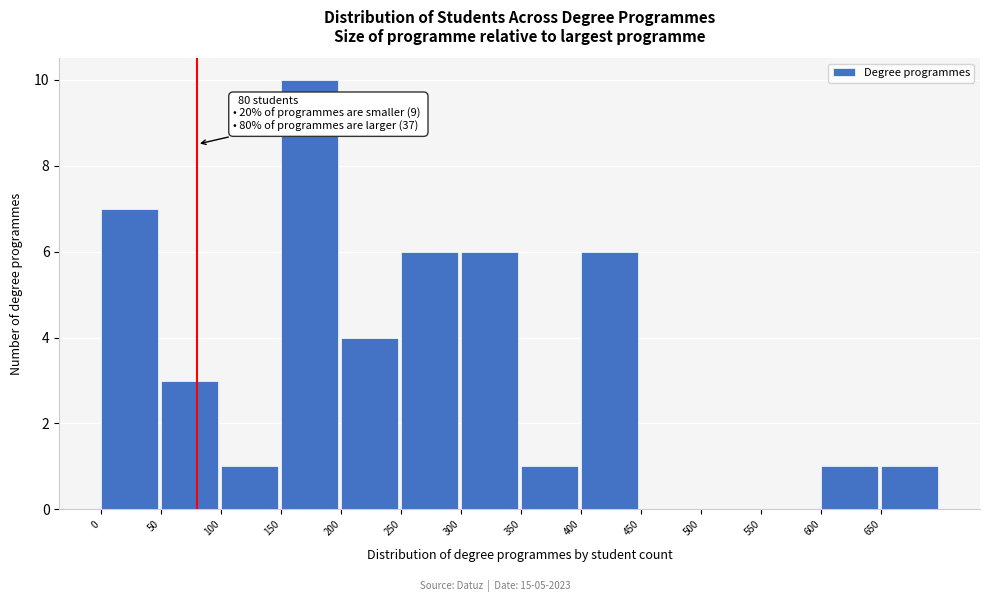

Over which range of the x-axis is the bar tallest?

150 to 200